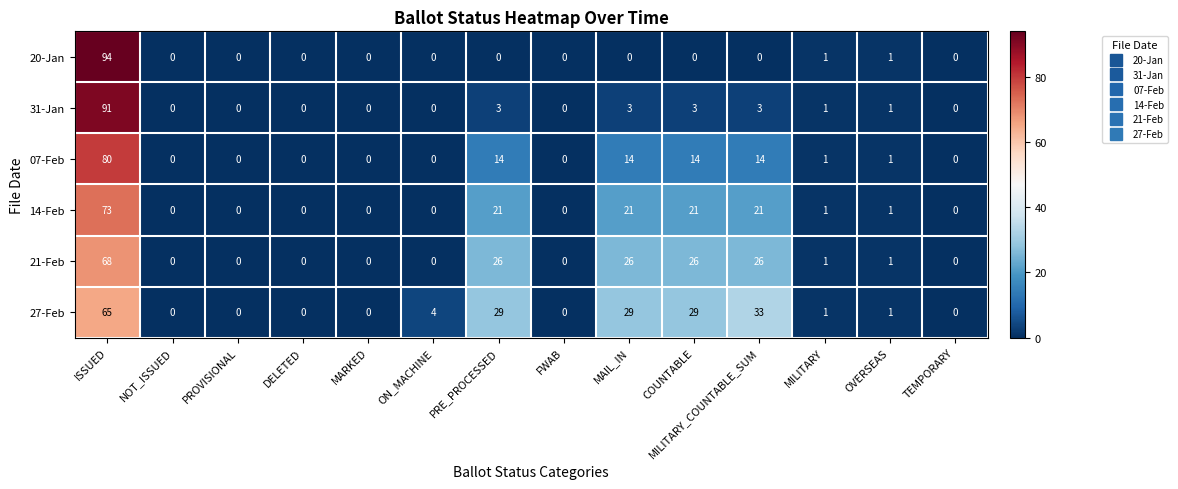

List the series in order of their peak value, lowest first.

27-Feb, 21-Feb, 14-Feb, 07-Feb, 31-Jan, 20-Jan